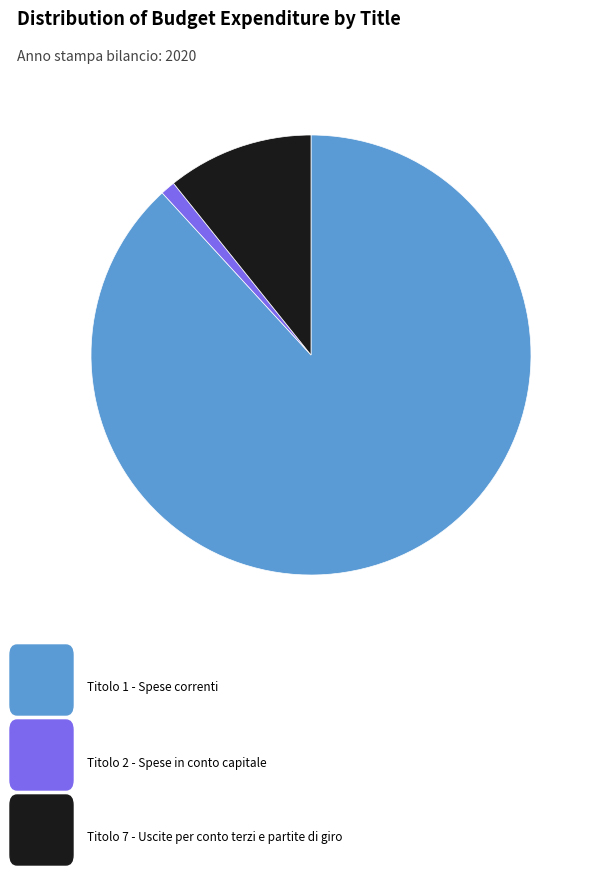

Is there any slice that represents more than half of the pie?

Yes